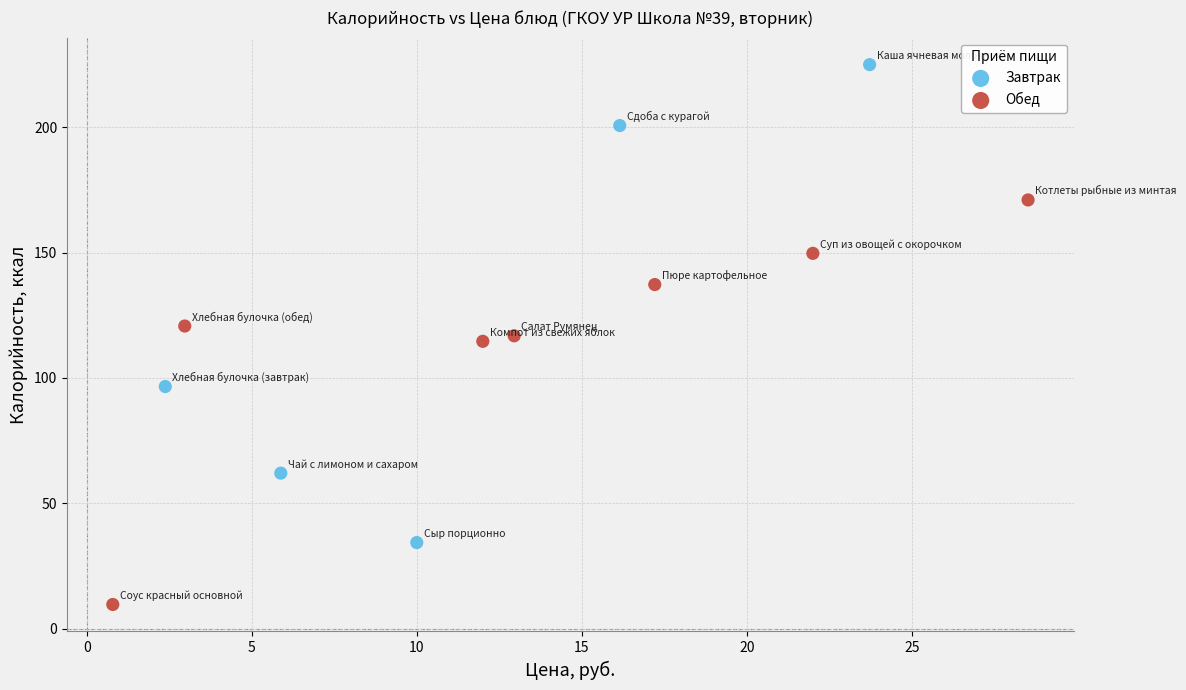

Which series contains the lowest Y value?

Обед